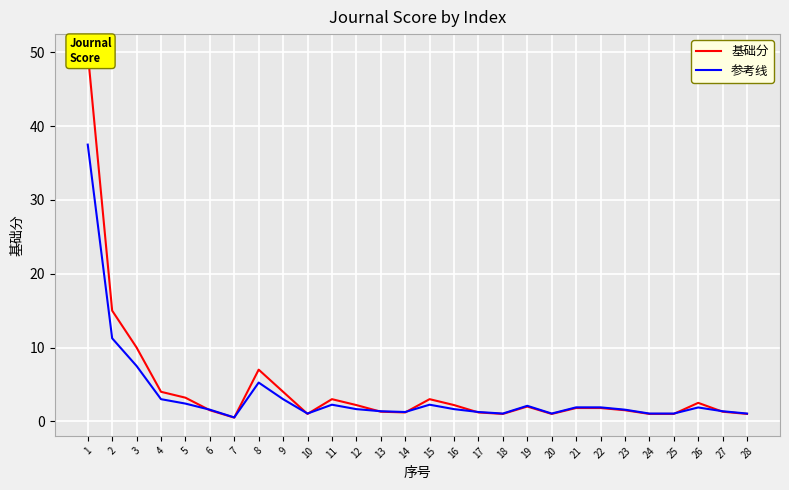

True or false: 基础分 and 参考线 intersect in this chart.

True